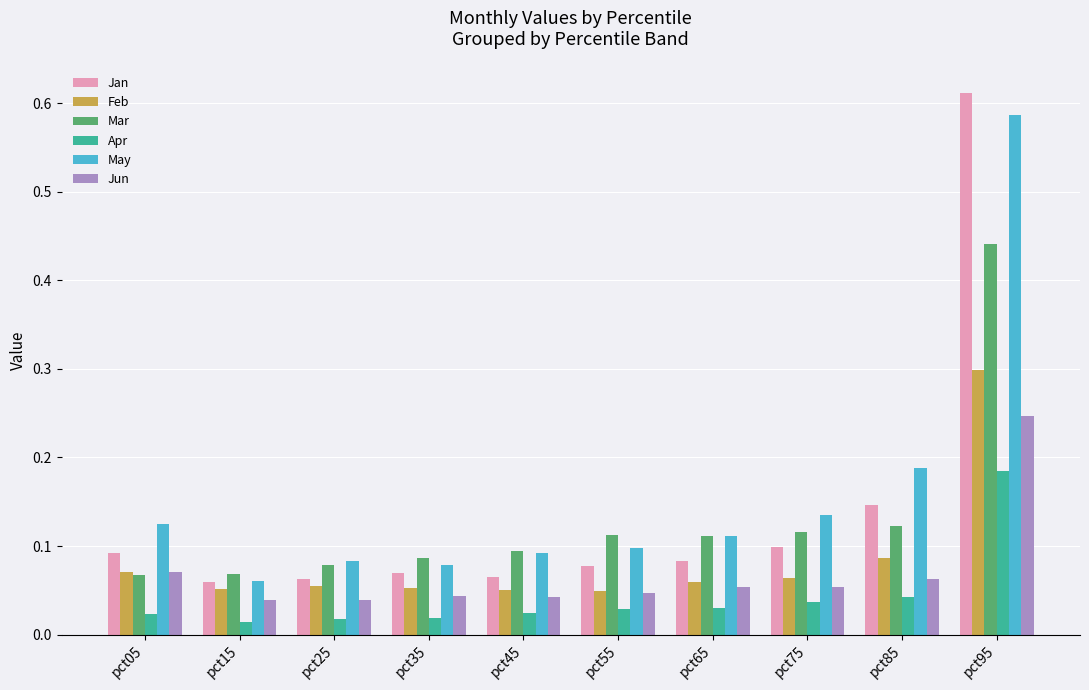

What is the sum of all Mar values?

1.3